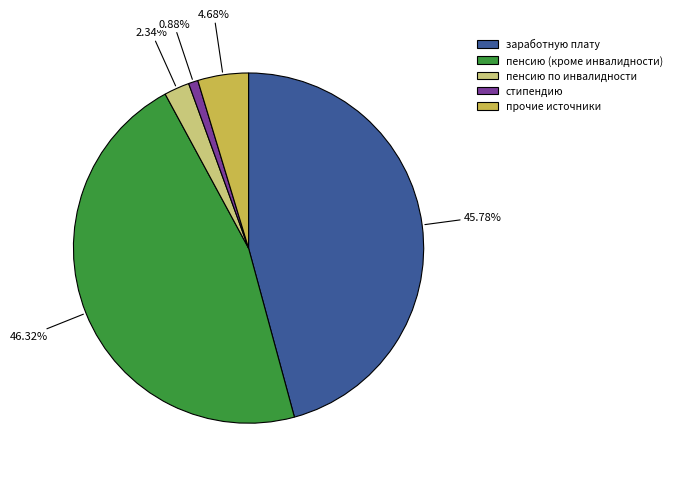

Does any single category account for the majority?

No